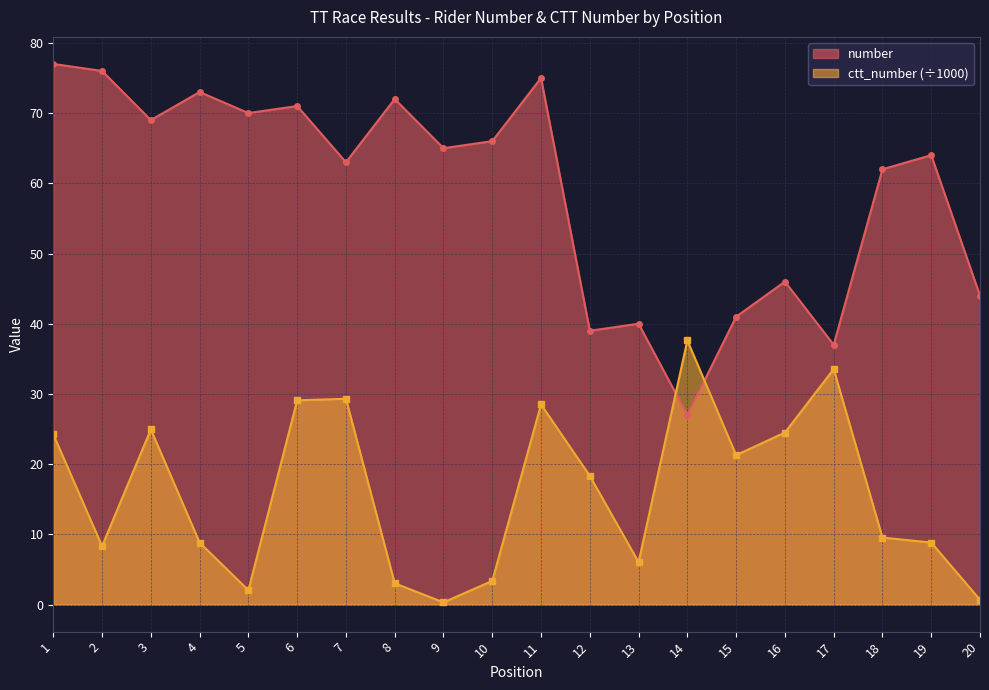

What are all the series names shown in the legend?

number, ctt_number (÷1000)